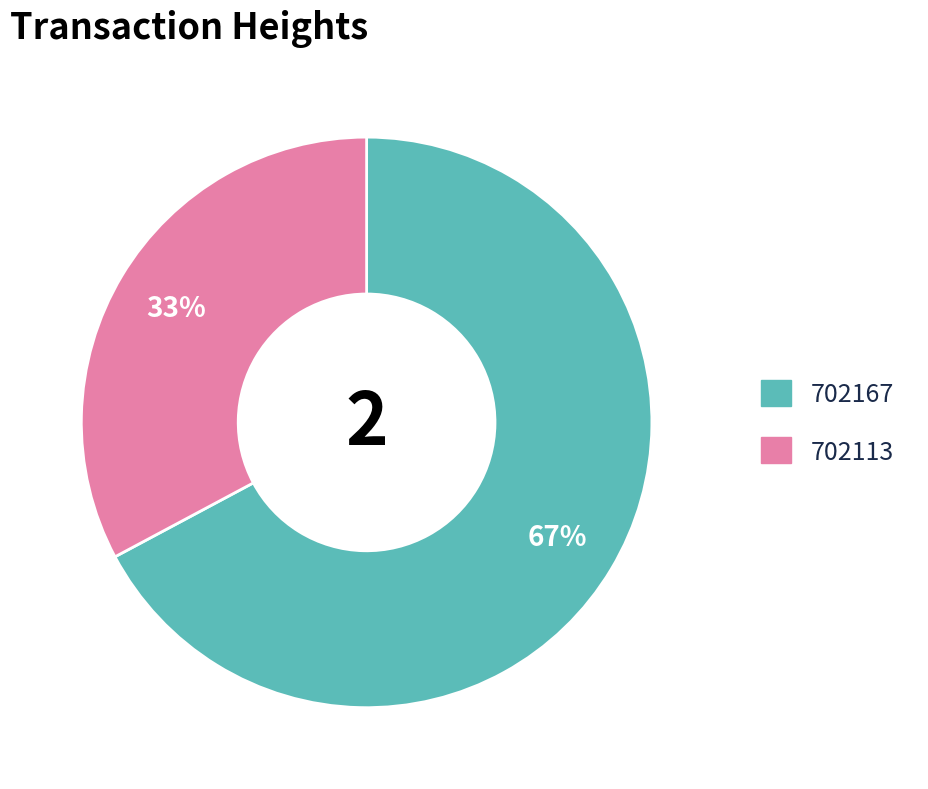

The 702167 slice represents 75% of the pie. True or false?

False